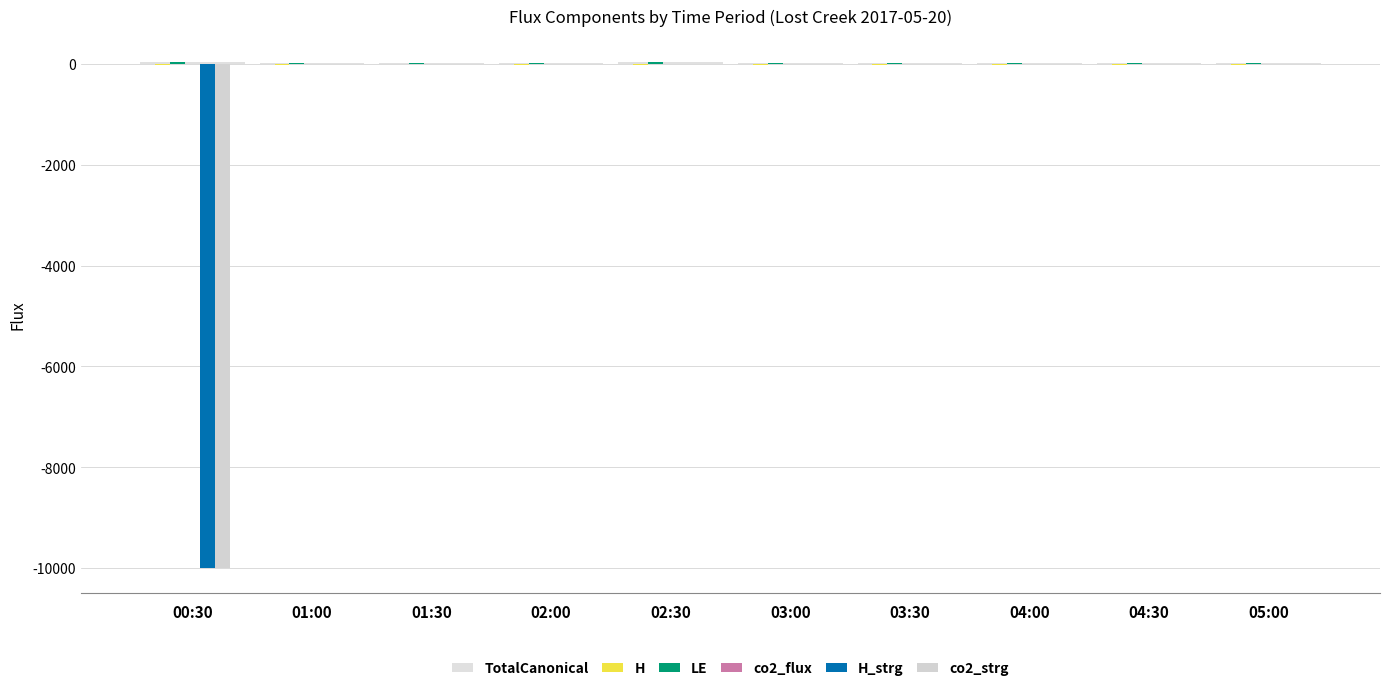

What is the label of the 3rd bar from the left?

01:30